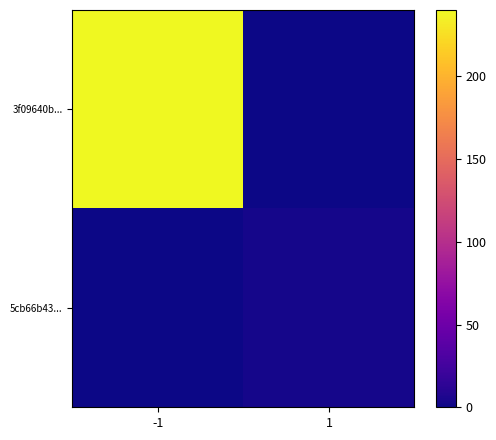

Reading left to right, extract all data points from this chart.

3f09640b...: -1=240	1=0
5cb66b43...: -1=0	1=3